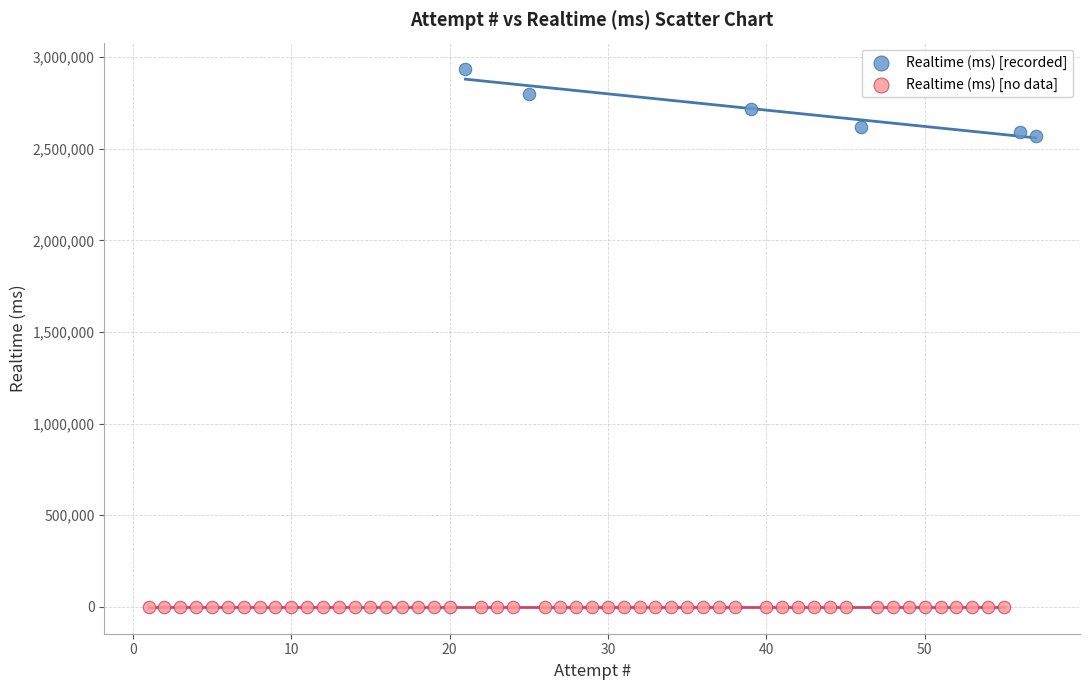

Which series reaches the minimum Y coordinate?

Realtime (ms) [no data]